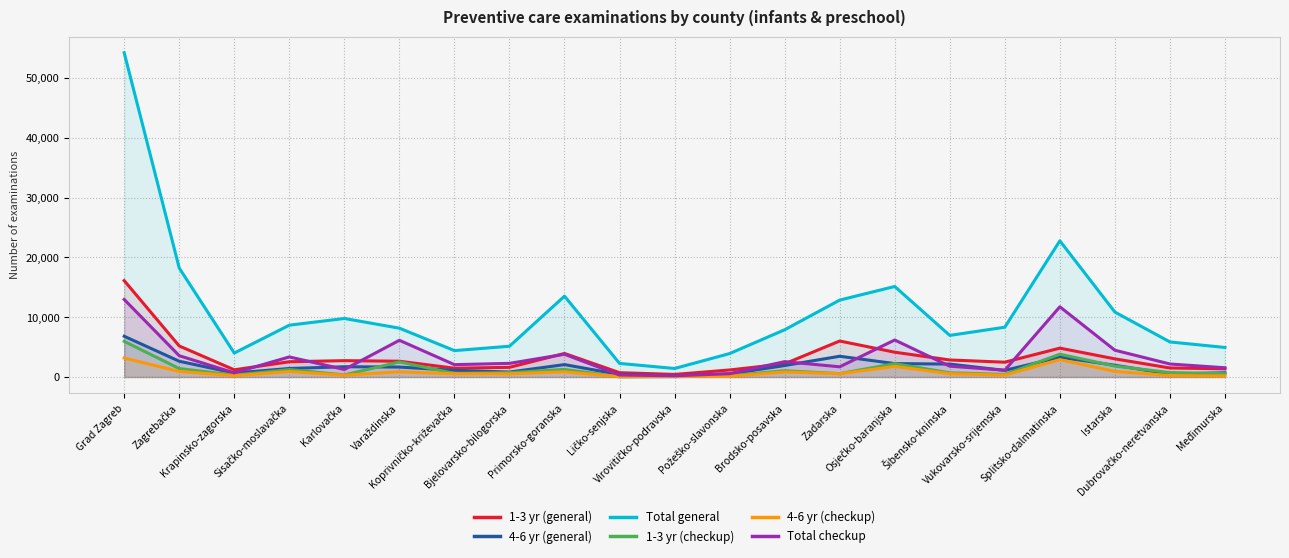

What is the label of the 10th point from the right?

Požeško-slavonska